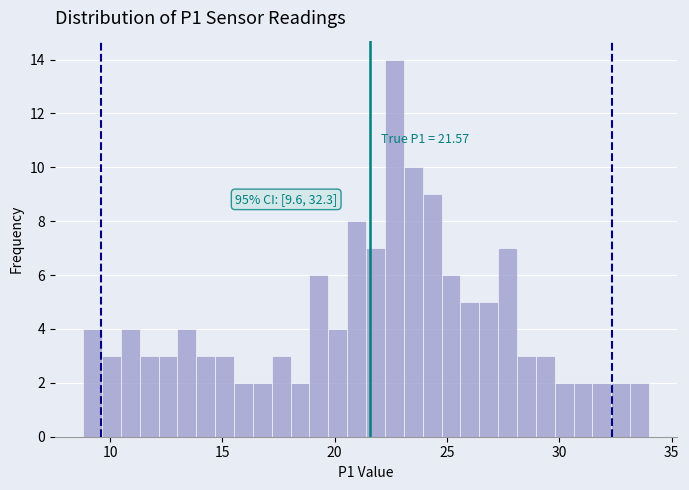

Around what value on the x-axis is the tallest bar? Give the approximate position of its centre, as read against the axis.

22.5